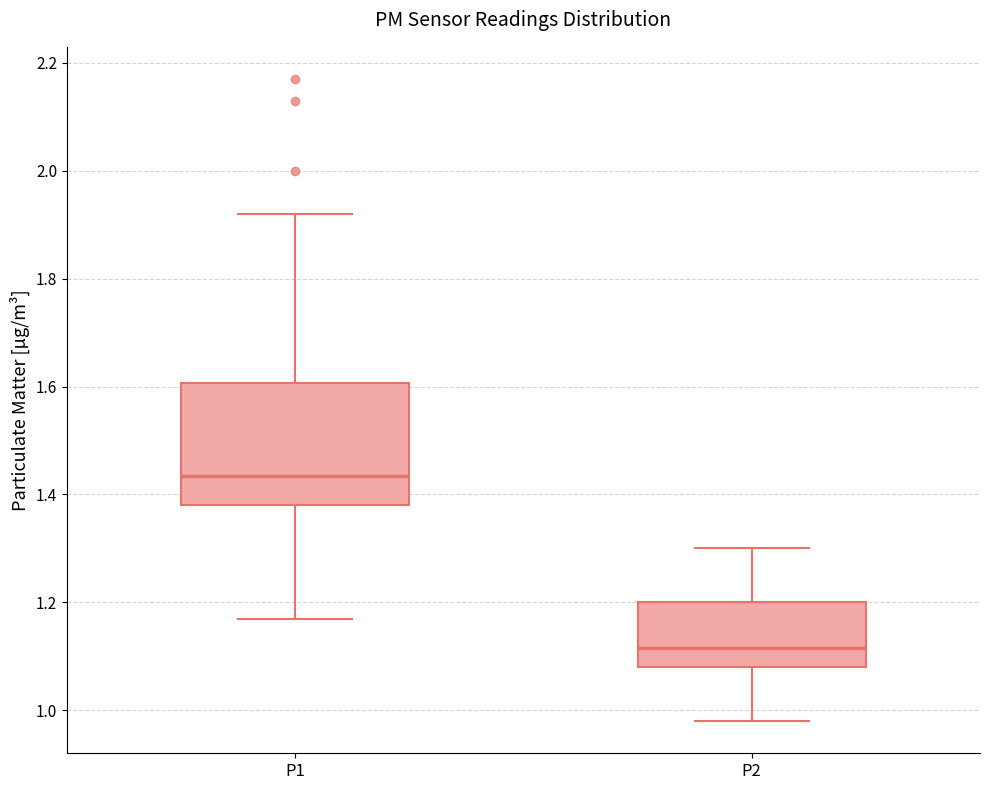

Which box is the tallest, from its lower edge to its upper edge?

P1